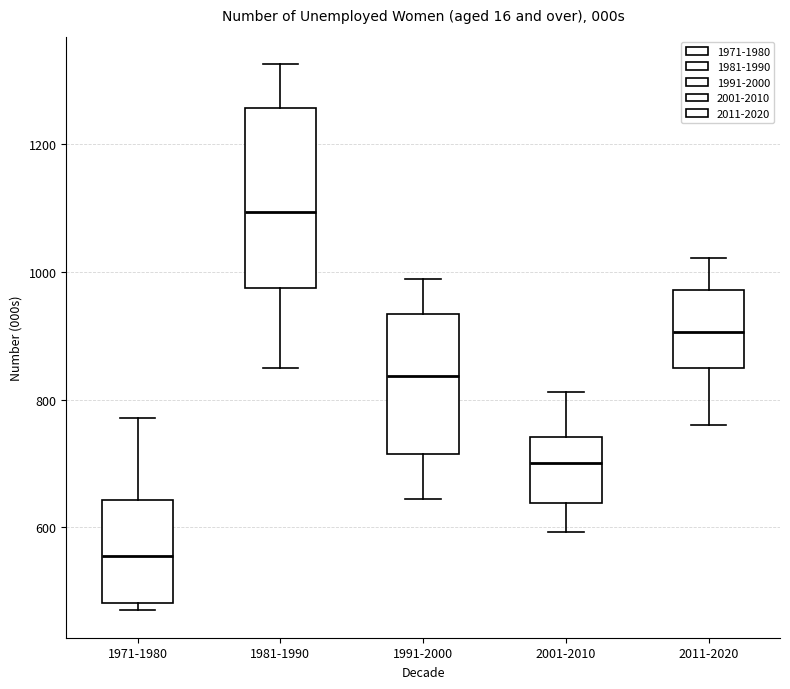

Which box has the lowest median line?

1971-1980